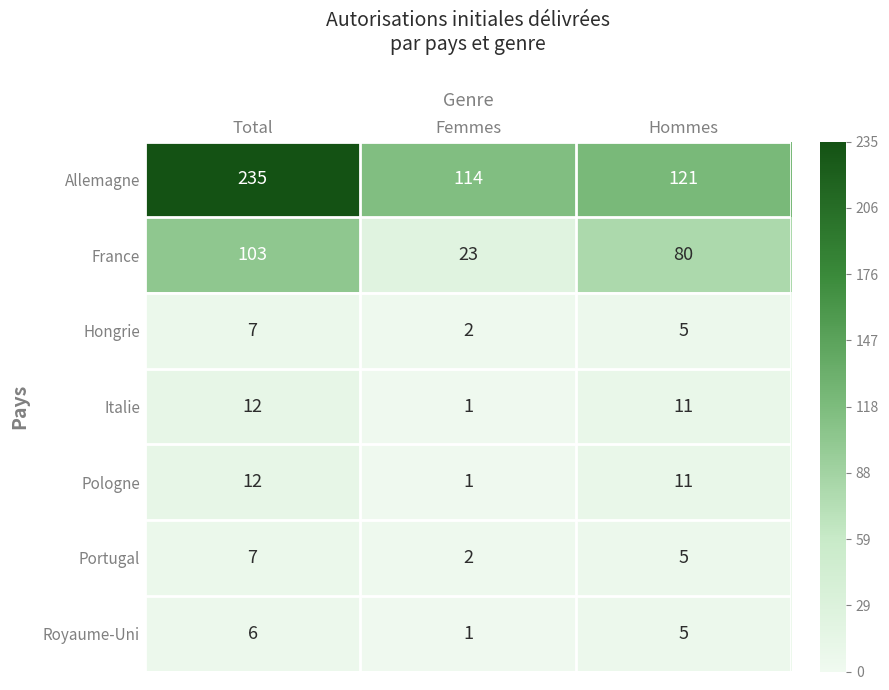

Rank the categories by Italie value from lowest to highest.

Femmes, Hommes, Total